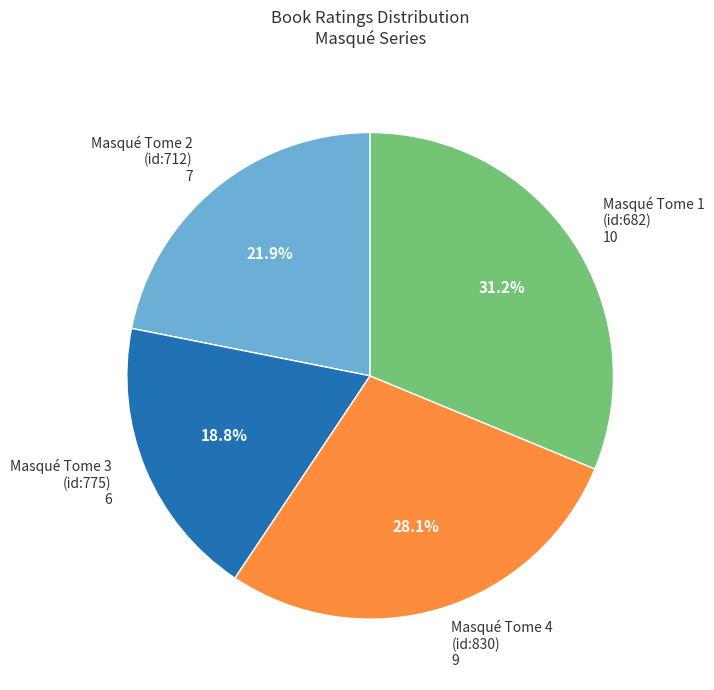

Does any single category account for the majority?

No